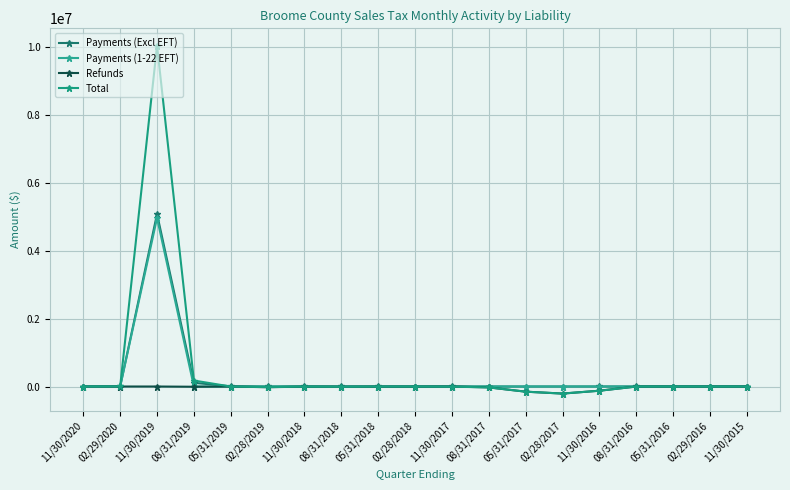

How many values in the Refunds series are below -2493?

10